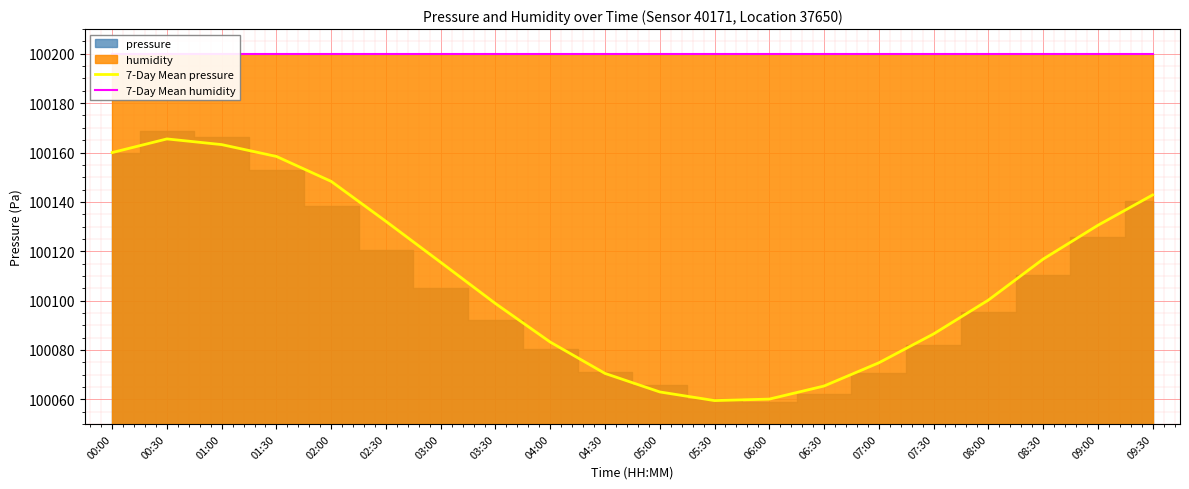

True or false: 7-Day Mean pressure and 7-Day Mean humidity intersect in this chart.

False